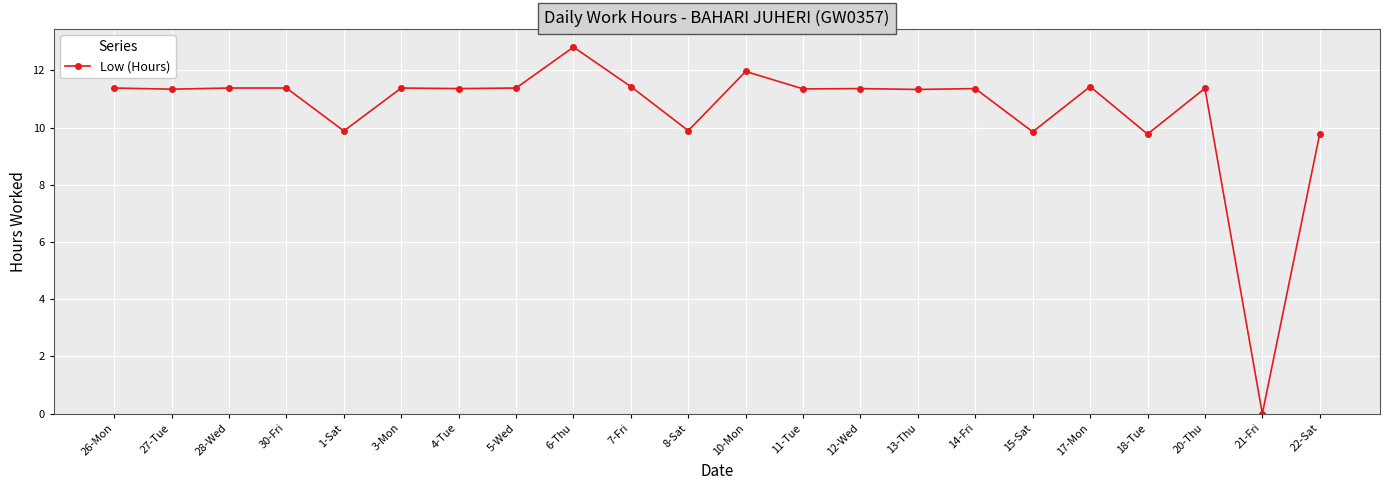

True or false: there are more than 2 points higher than both neighbors.

True